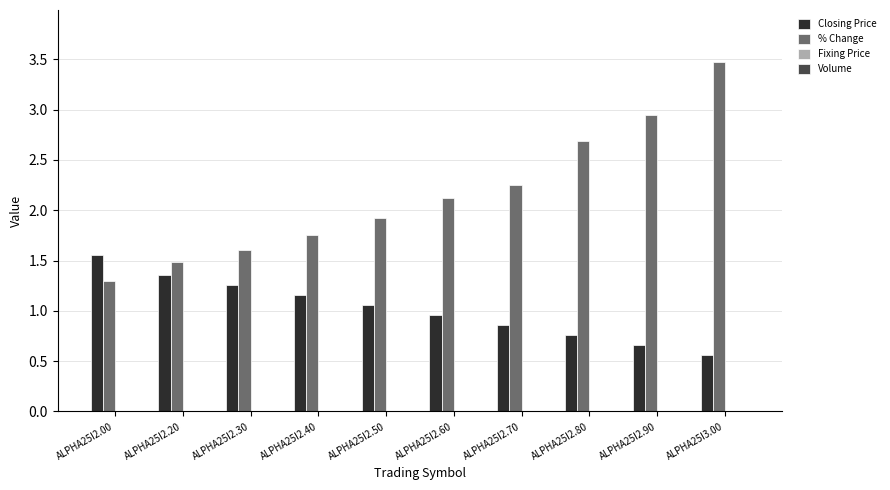

Which series has the largest range (max minus min)?

% Change